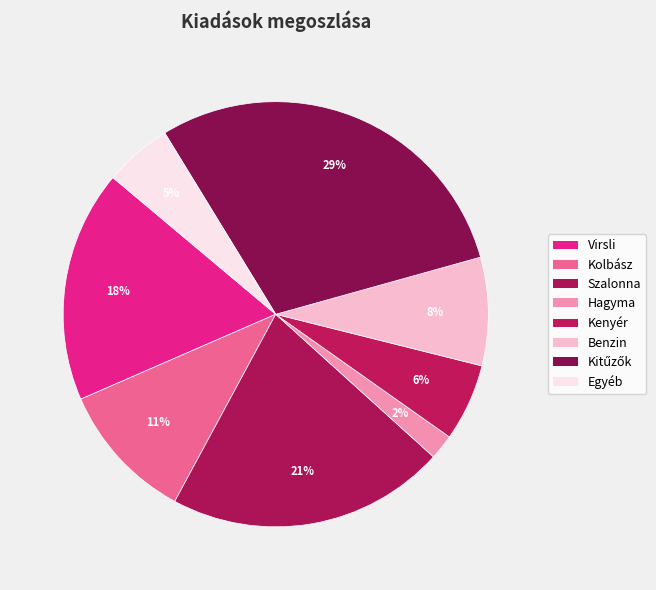

Which category has the smallest portion of the pie?

Hagyma